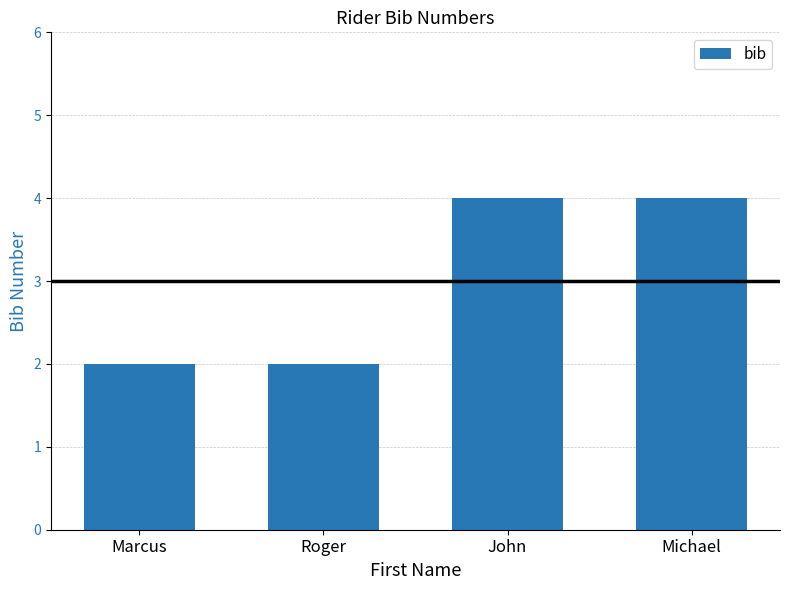

What is the greatest value displayed?

4